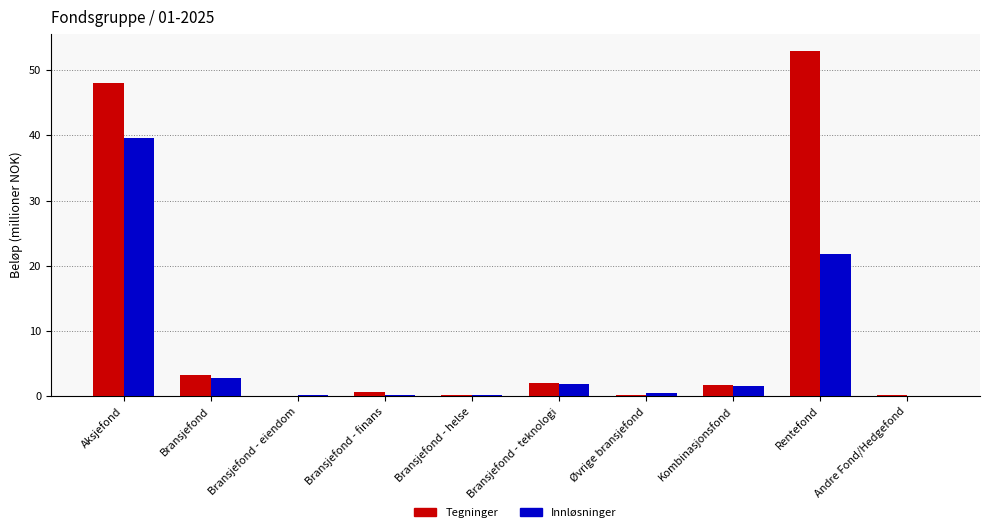

Count the number of data series in this chart.

2